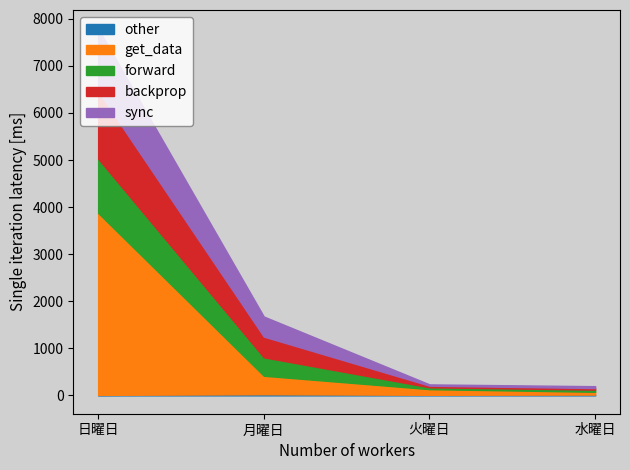

True or false: get_data has a value of 6753 at 日曜日.

False